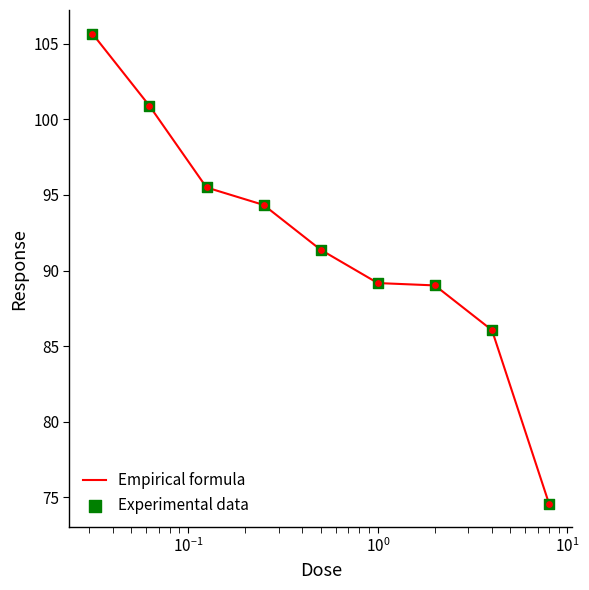

What is the difference between the maximum and minimum values?

31.1